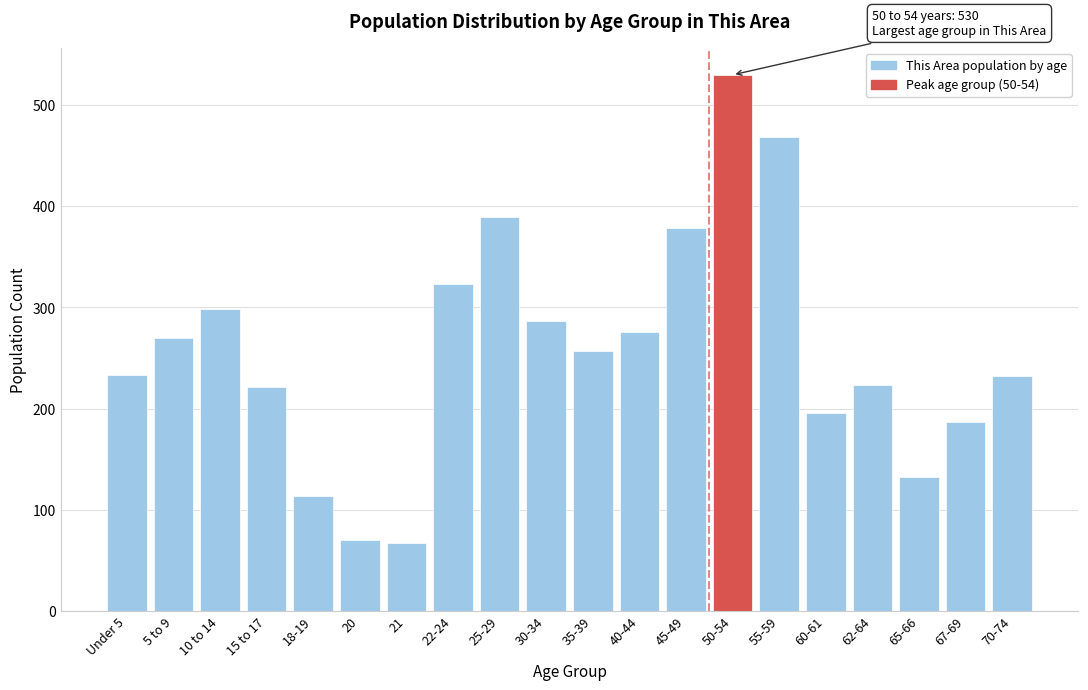

What is the difference between the maximum and minimum values?

463